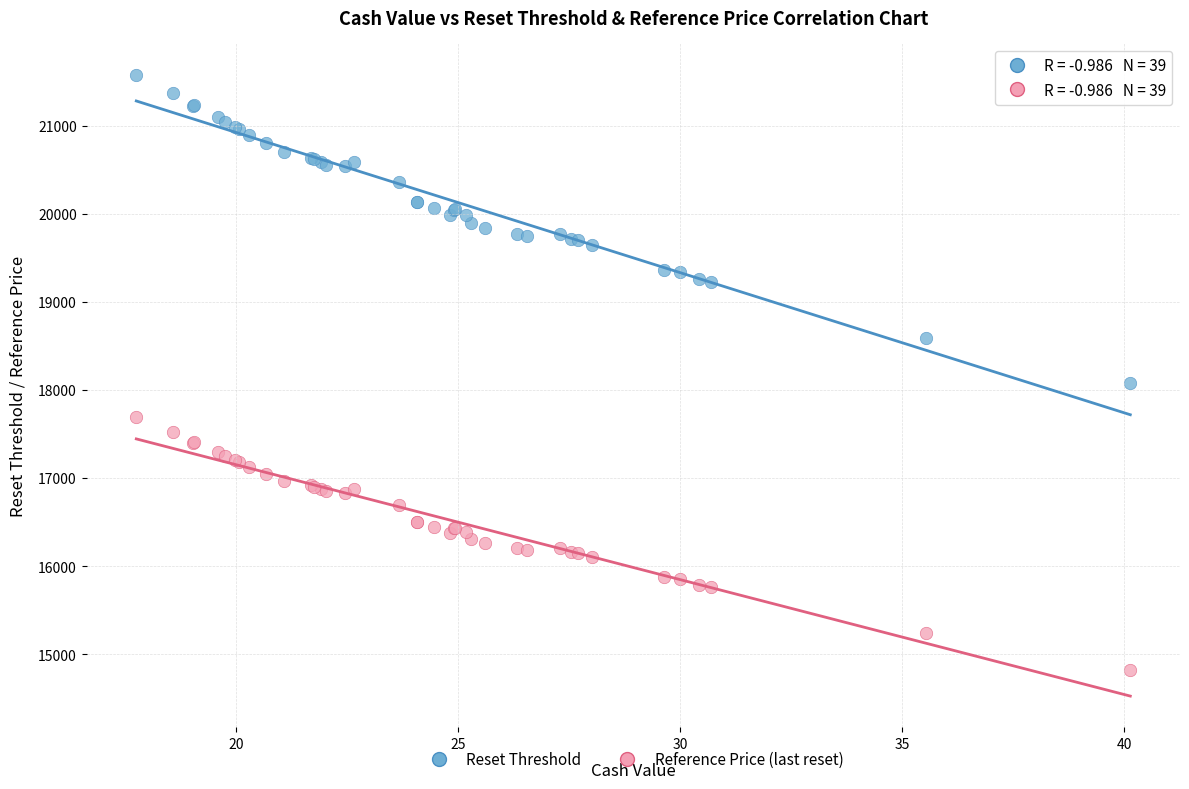

Which series has the largest Y range (max minus min)?

Reset Threshold